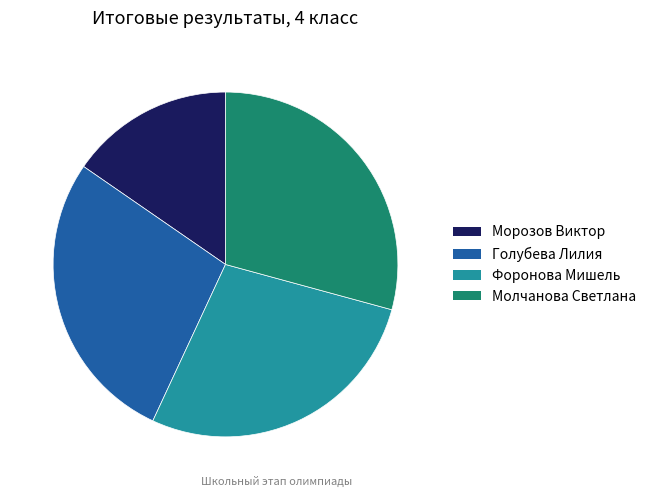

True or false: Молчанова Светлана accounts for 22% of the total.

False